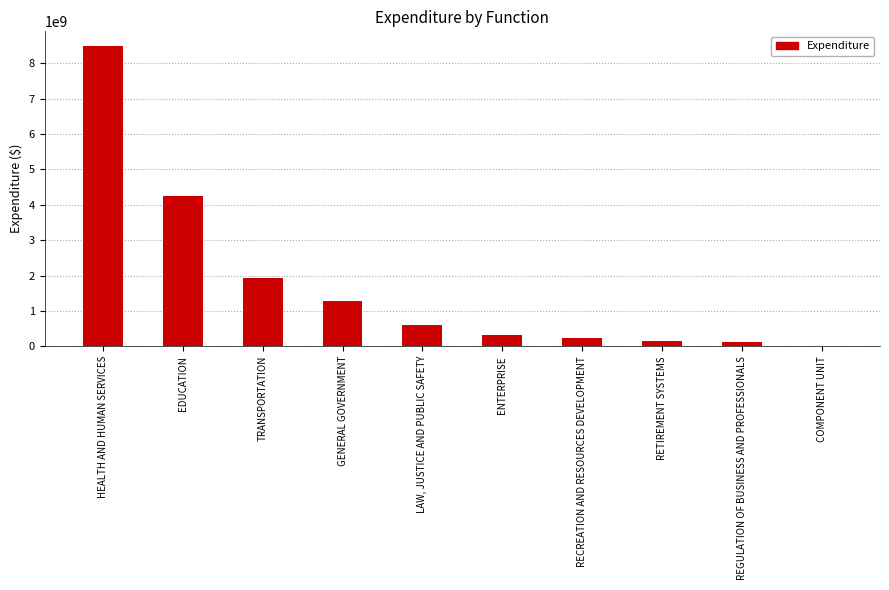

What is the ratio of the value at LAW, JUSTICE AND PUBLIC SAFETY to the value at COMPONENT UNIT?

44.8